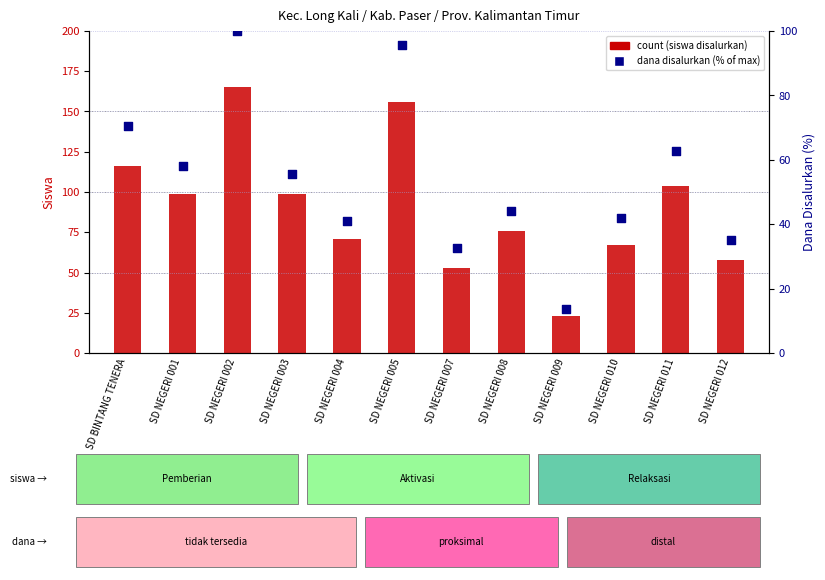

Which series has the largest Y range (max minus min)?

count (siswa disalurkan)